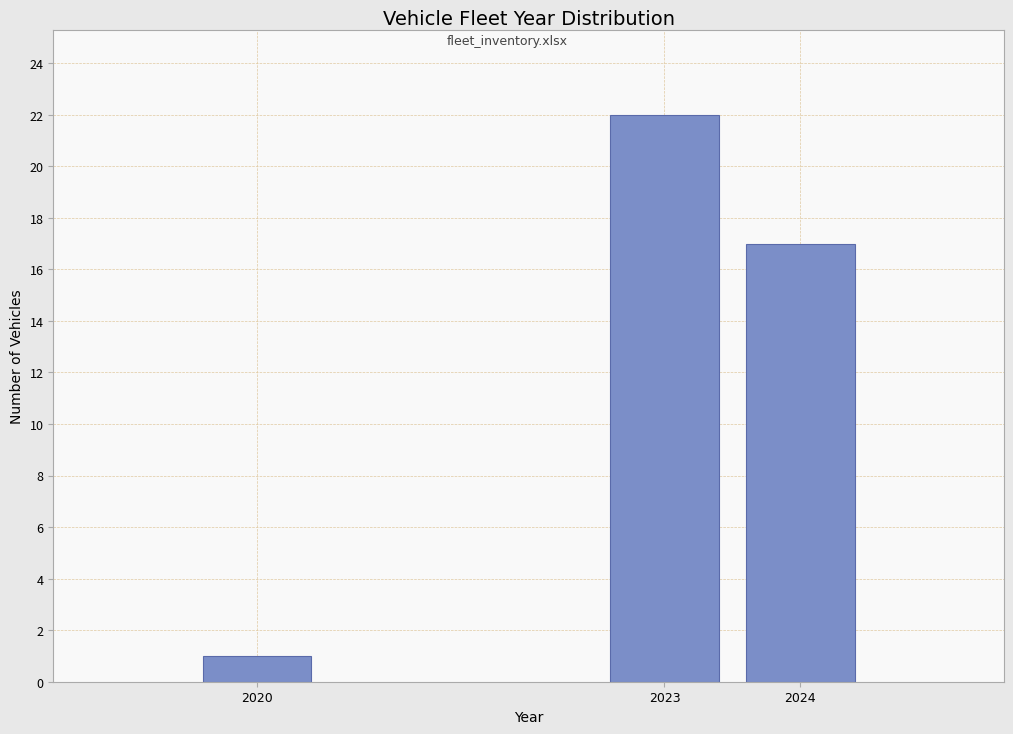

Reading left to right, what are all the values shown in this chart?

1	22	17